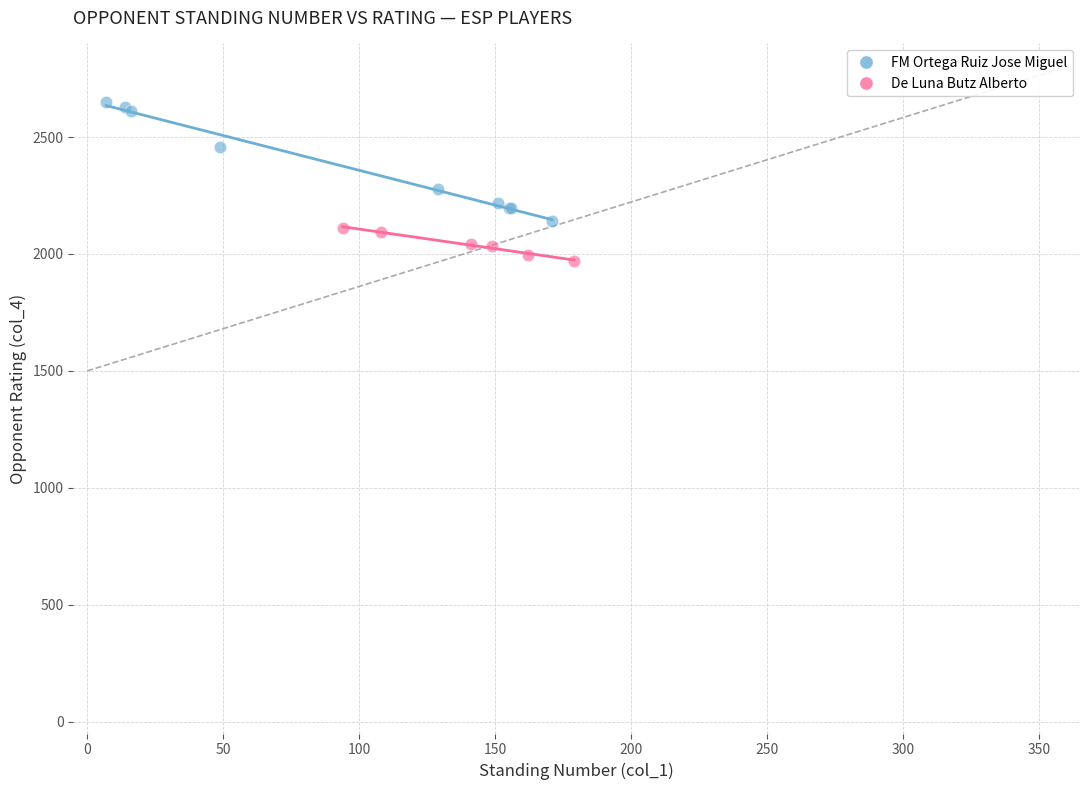

Which series reaches the minimum Y coordinate?

De Luna Butz Alberto